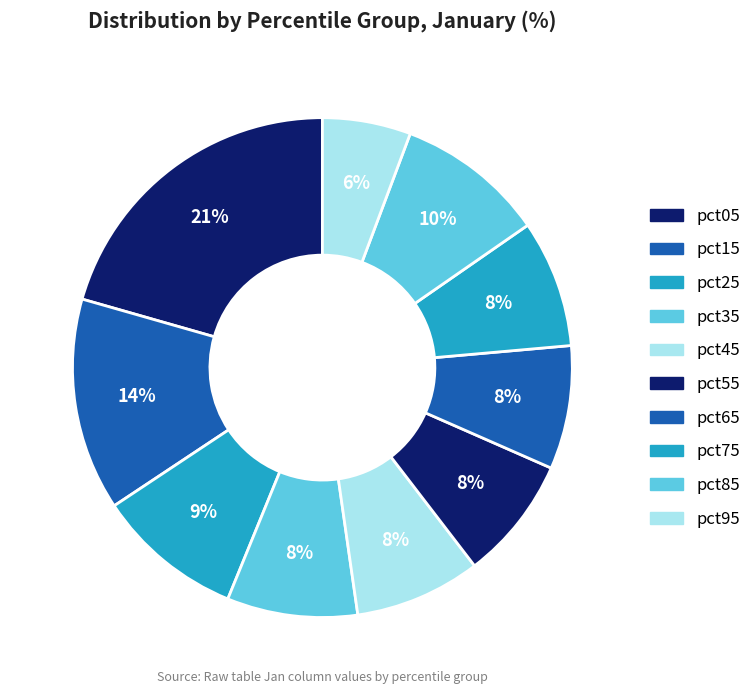

How many slices are in this pie chart?

10